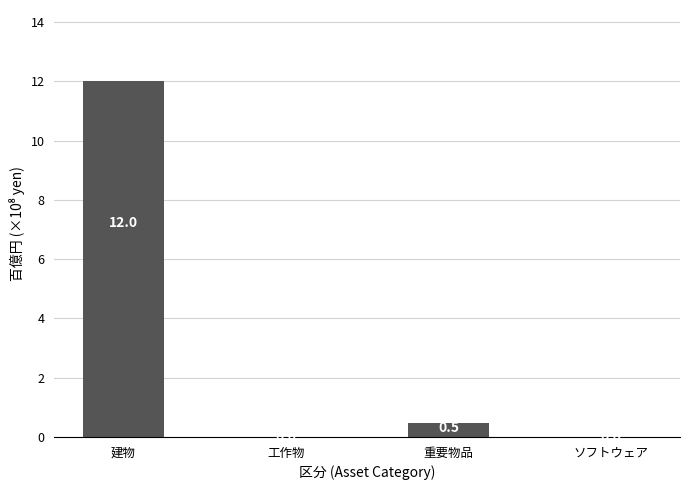

Between 建物 and 重要物品, which is larger?

建物